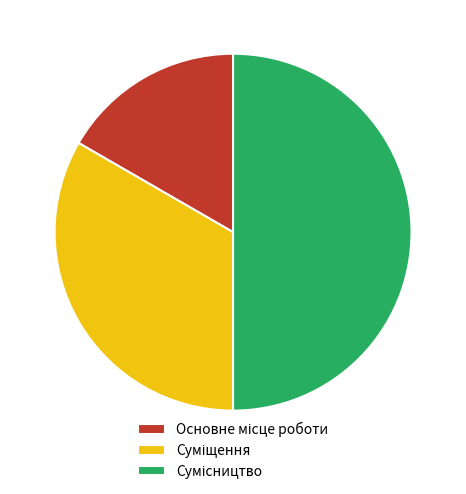

Approximately how many times larger is the value at Сумісництво compared to Суміщення?

1.5